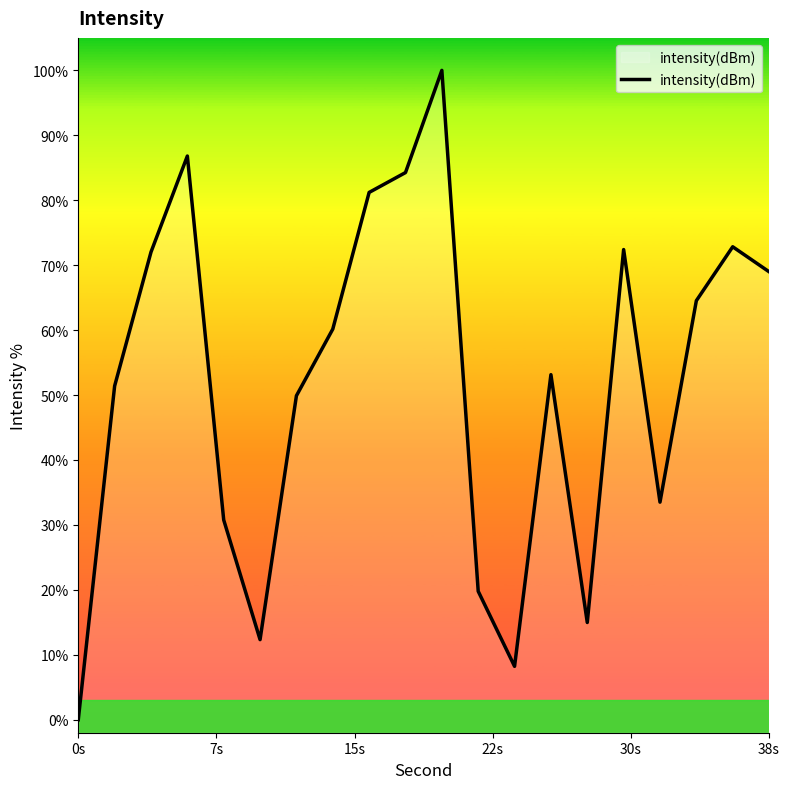

True or false: the data shows 92.3 at 38s.

False